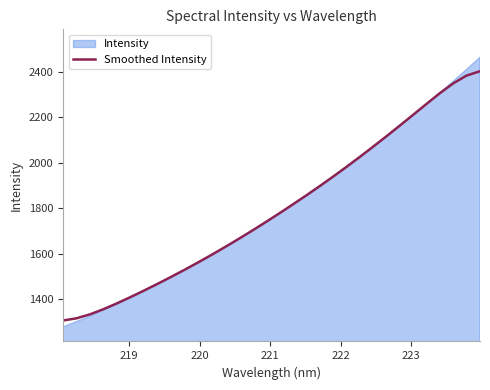

What is the lowest value of the Smoothed Intensity series?

1305.2